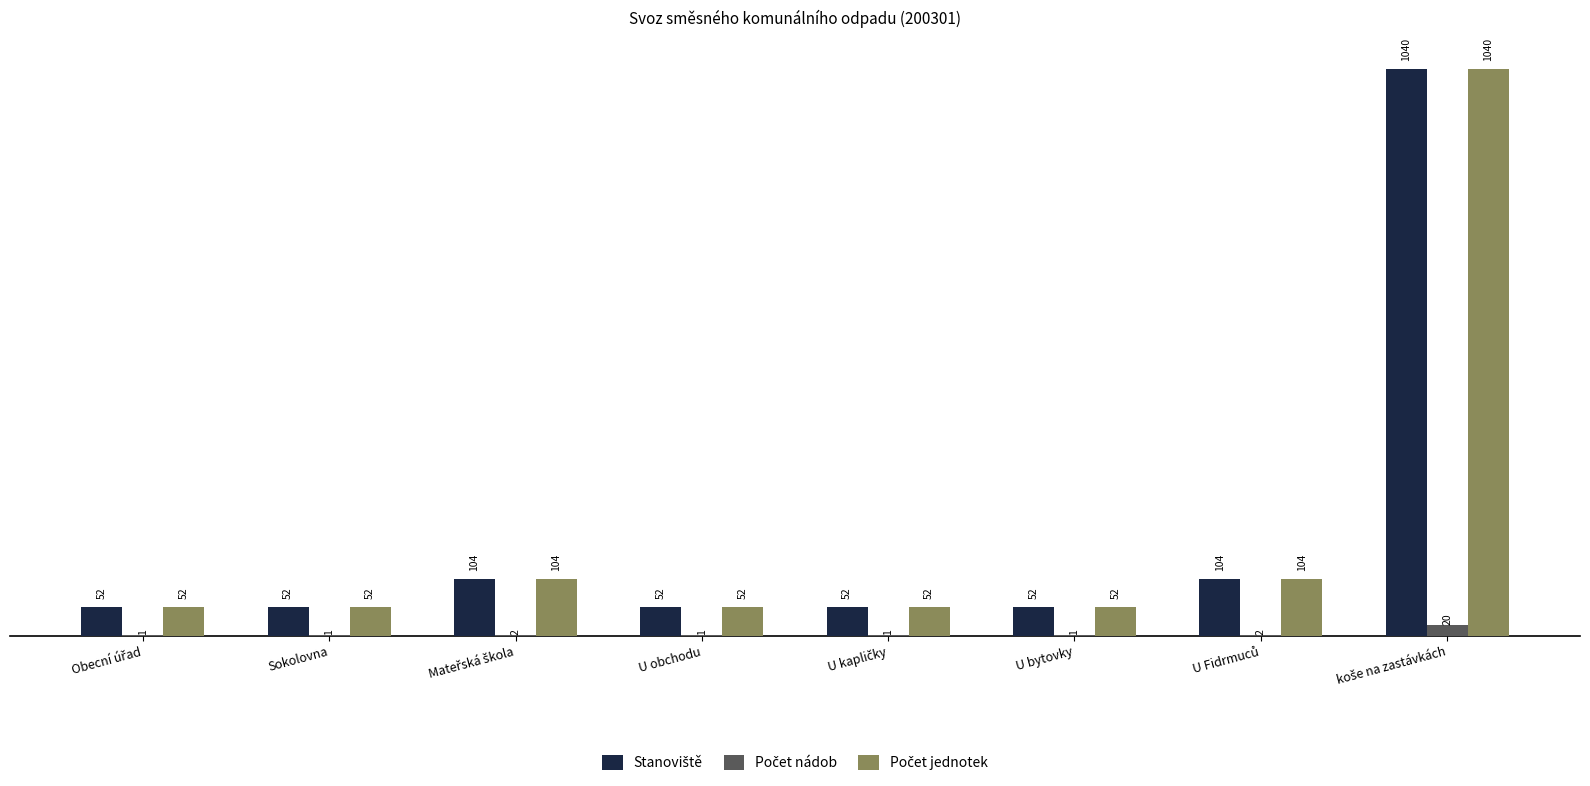

What is the greatest value displayed?

1040